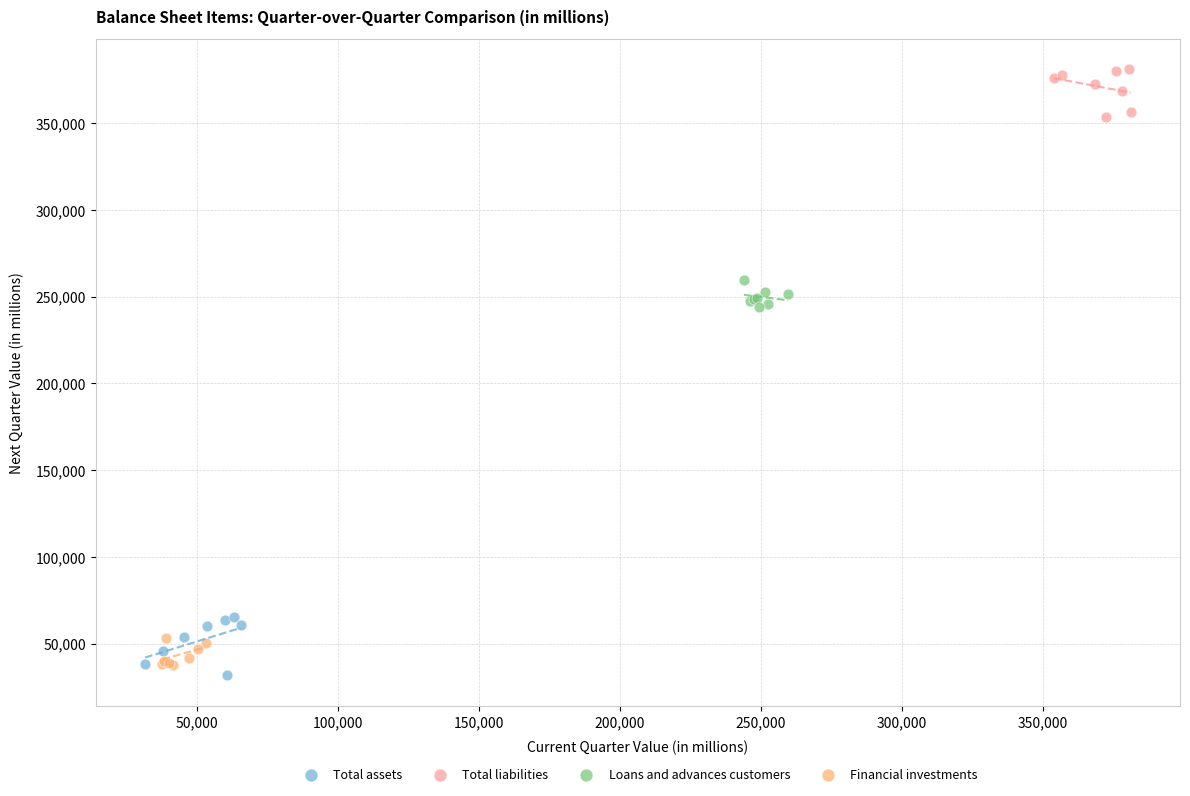

What are all the series names shown in the legend?

Total assets, Total liabilities, Loans and advances customers, Financial investments